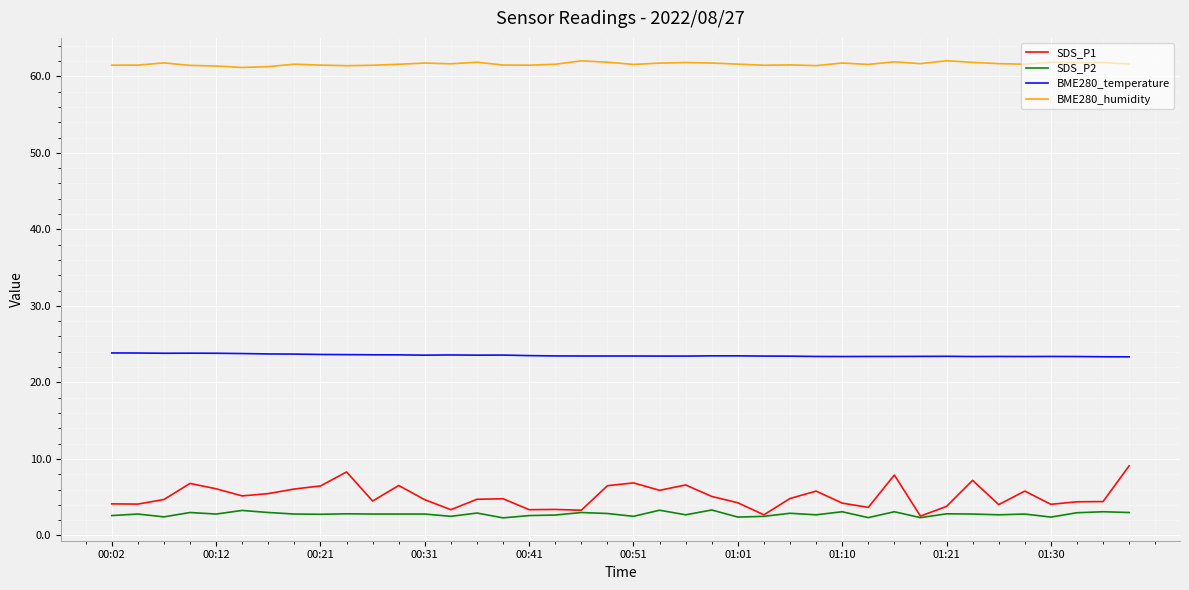

True or false: BME280_humidity and BME280_temperature cross at least once.

False